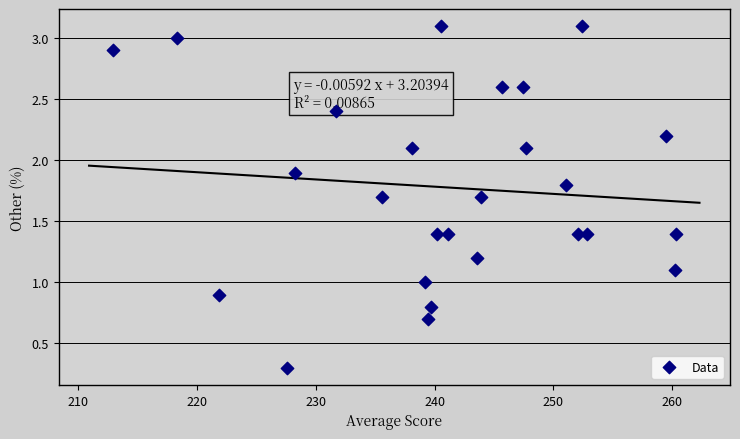

What is the range of Y values (max minus min)?

2.8